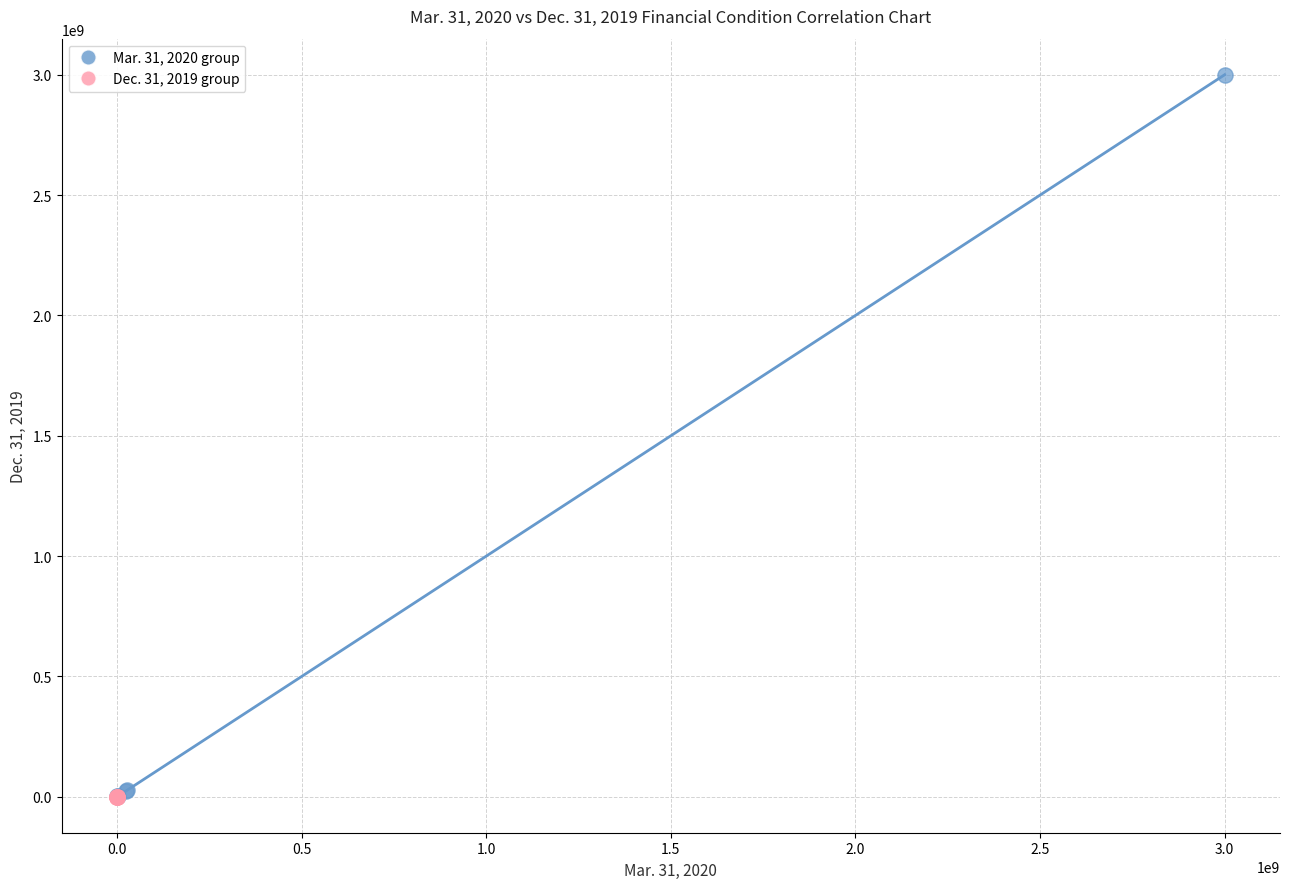

Which series has the widest spread of Y values?

Mar. 31, 2020 group